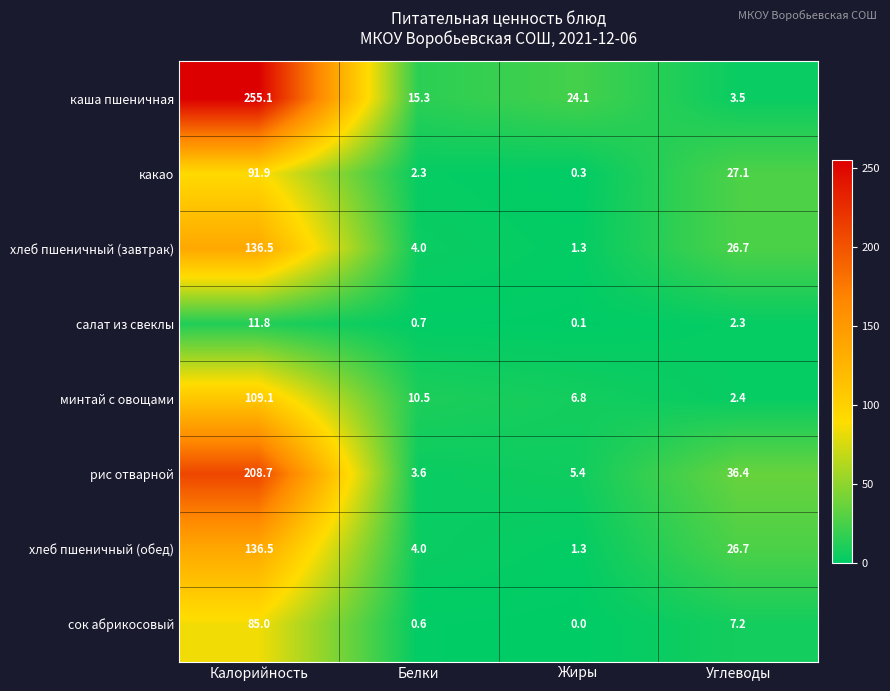

How many data points does each series have?

4